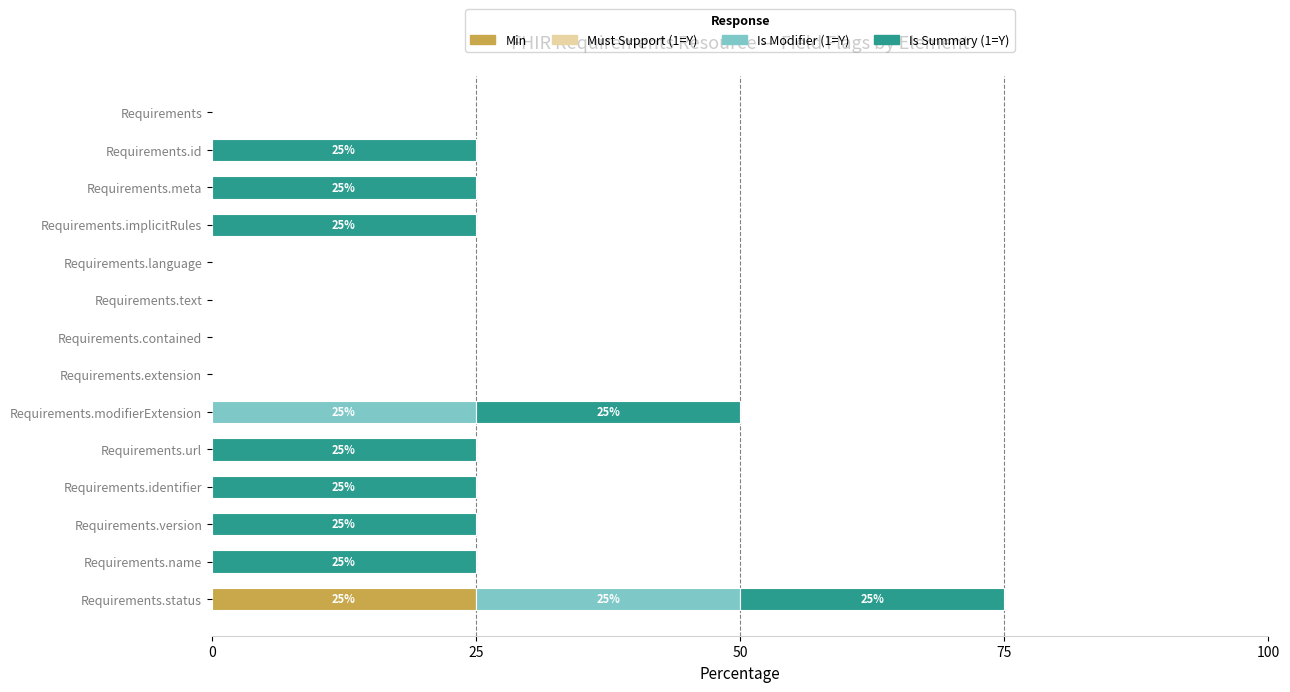

How many distinct data groups are displayed?

3